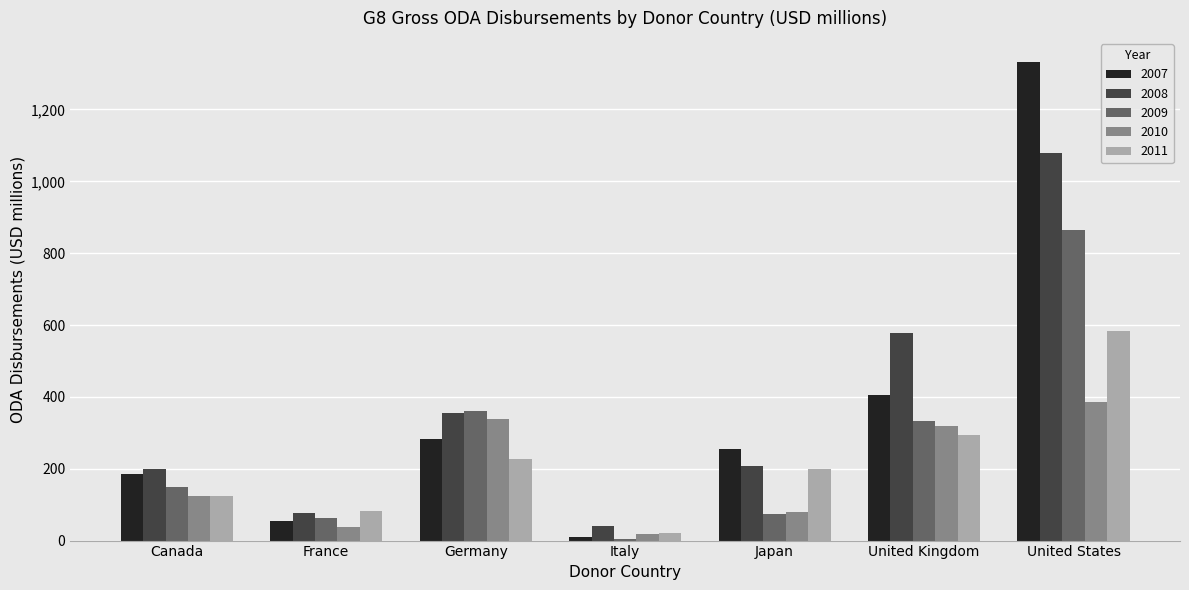

True or false: 2008 has a value of 753.1 at United Kingdom.

False